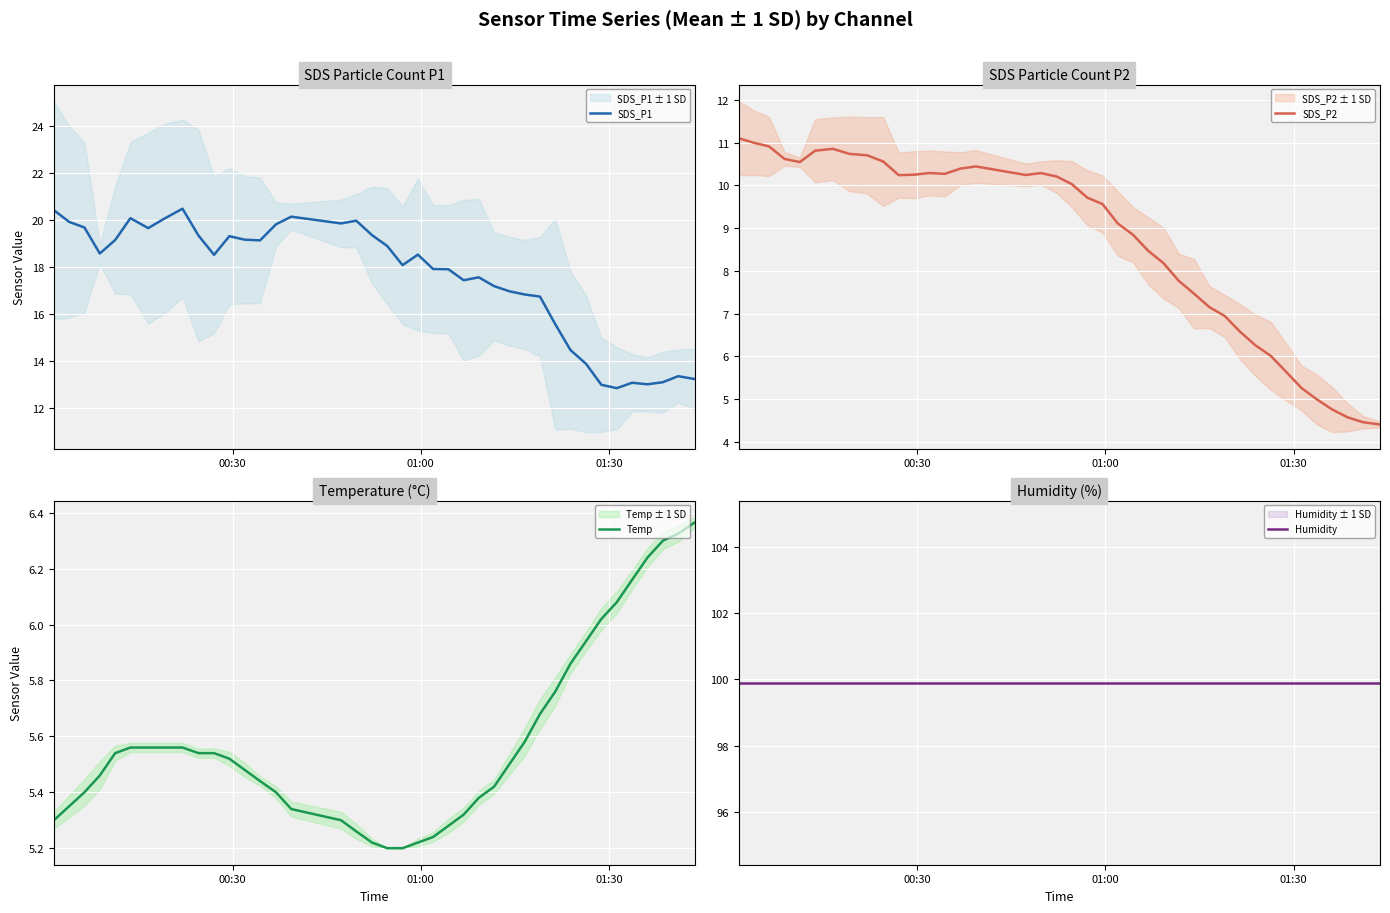

What is the maximum value for SDS_P1?

20.5